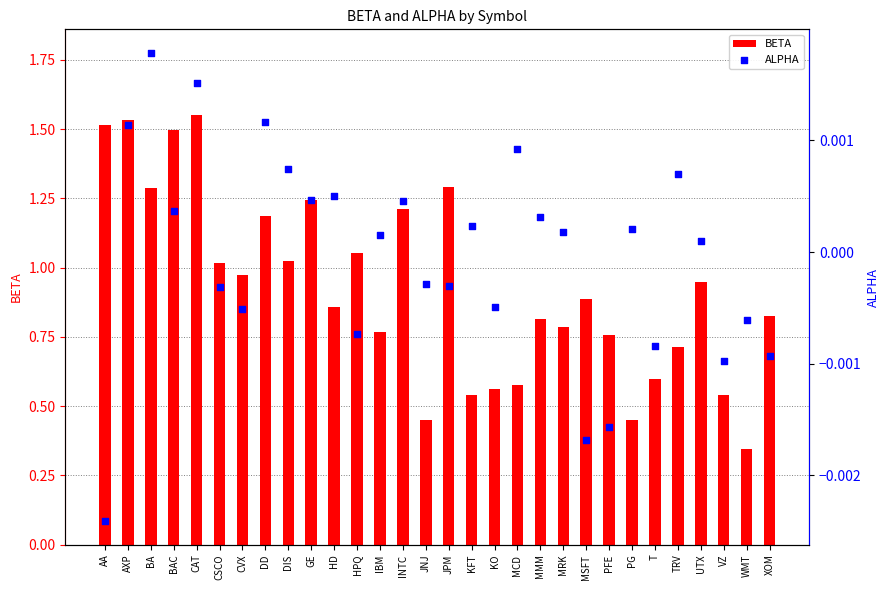

What are all the series names shown in the legend?

BETA, ALPHA